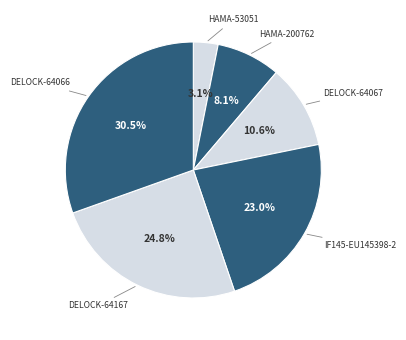

Rank the categories by value from lowest to highest.

HAMA-53051, HAMA-200762, DELOCK-64067, IF145-EU145398-2, DELOCK-64167, DELOCK-64066